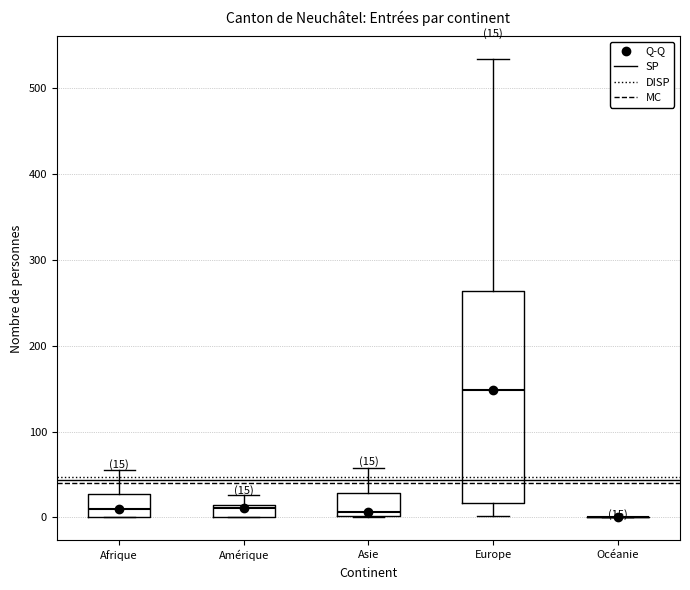

Comparing the boxes themselves (not the whiskers), which one is the tallest?

Europe